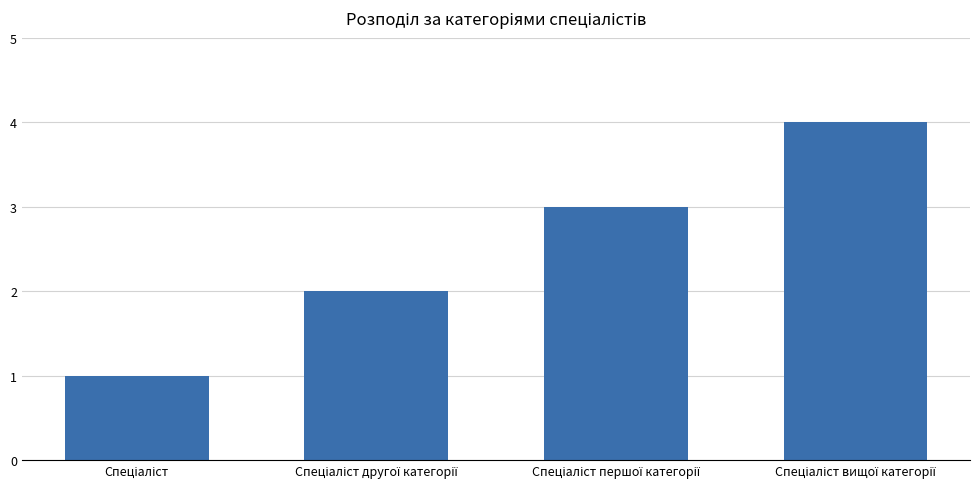

What is the value of the 1st bar from the left?

1